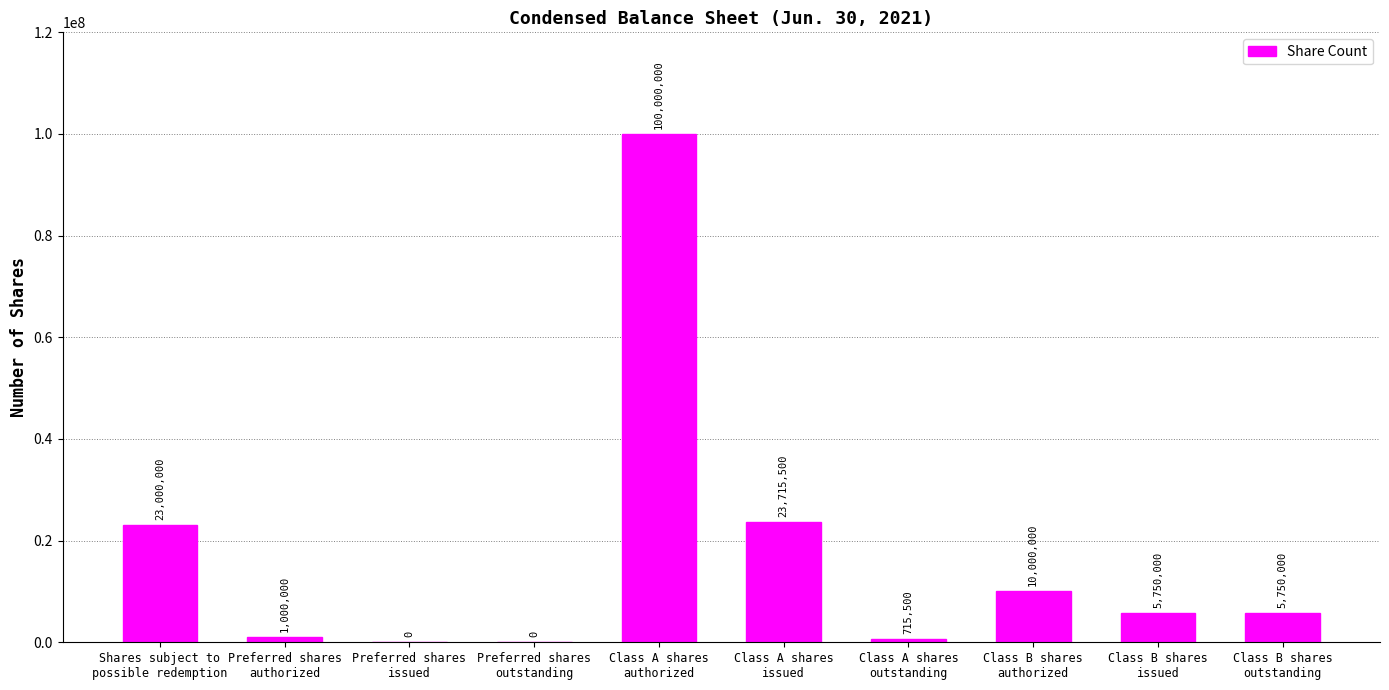

What is the sum of all values?

169931000